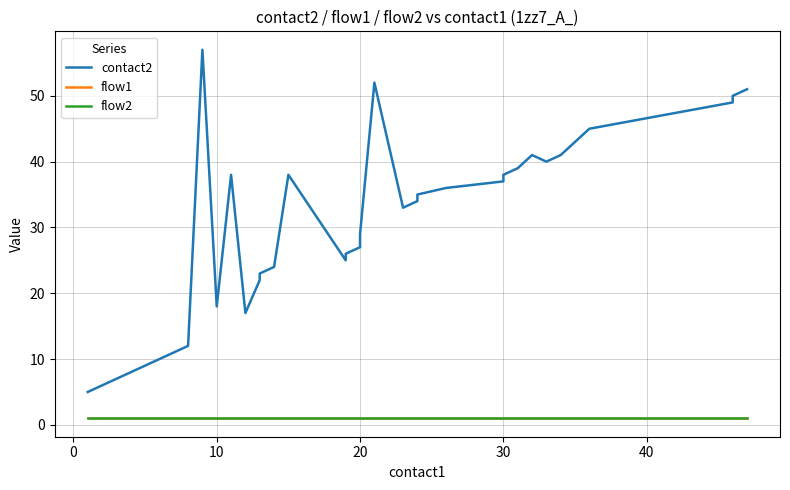

Reading left to right, transcribe all the data shown in this chart.

contact2: 5	6	7	8	9	10	11	12	57	18	38	17	17	22	23	24	38	25	26	27	29	52	33	34	35	36	37	38	39	41	40	41	45	49	50	51
flow1: 1	1	1	1	1	1	1	1	1	1	1	1	1	1	1	1	1	1	1	1	1	1	1	1	1	1	1	1	1	1	1	1	1	1	1	1
flow2: 1	1	1	1	1	1	1	1	1	1	1	1	1	1	1	1	1	1	1	1	1	1	1	1	1	1	1	1	1	1	1	1	1	1	1	1